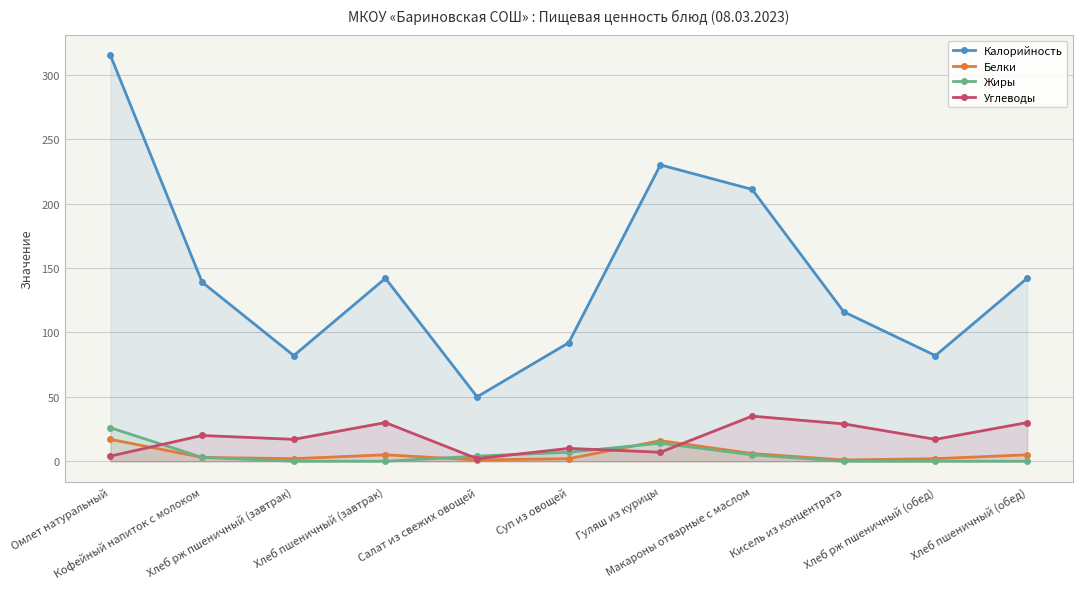

Reading left to right, transcribe all the data shown in this chart.

Калорийность: 315	139	82	142	50	92	230	211	116	82	142
Белки: 17	3	2	5	1	2	16	6	1	2	5
Жиры: 26	3	0	0	4	7	14	5	0	0	0
Углеводы: 4	20	17	30	2	10	7	35	29	17	30